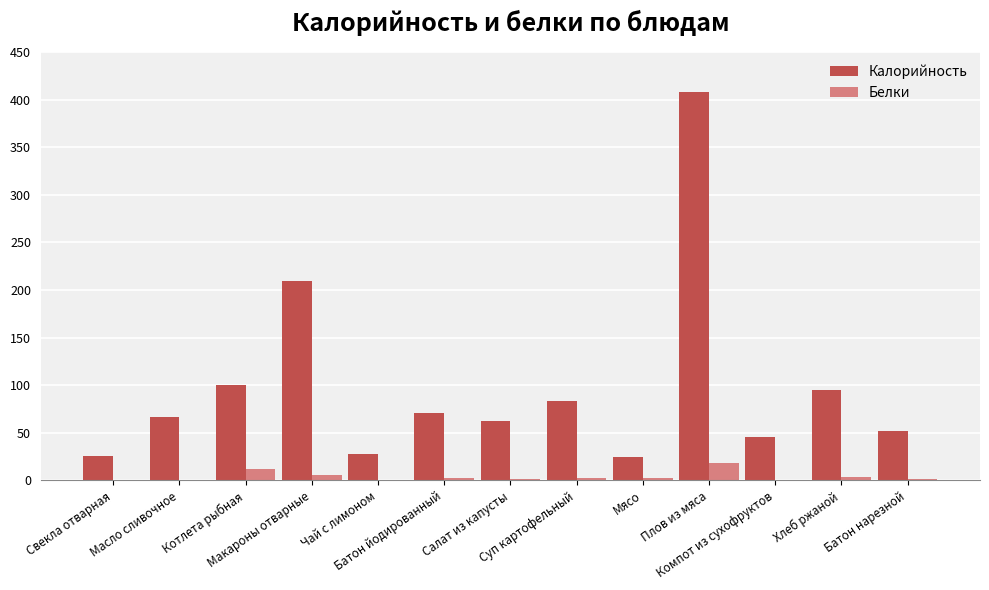

What is the sum of all Белки values?

49.2